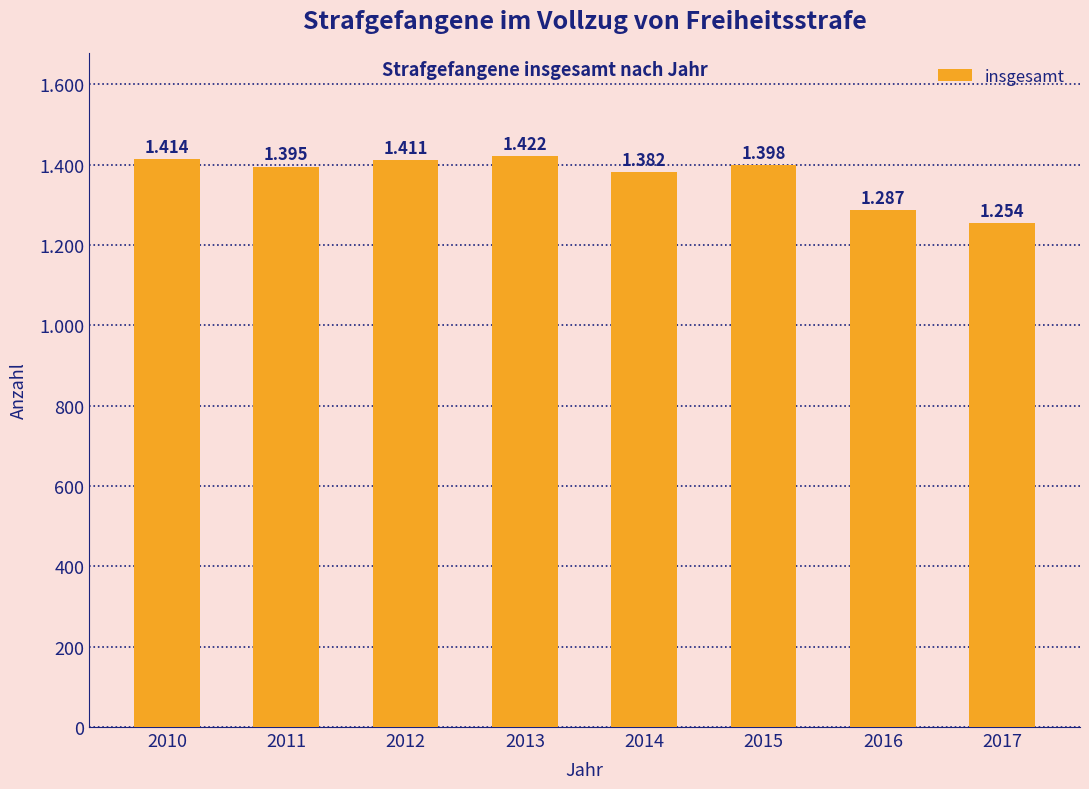

What is the difference between the maximum and minimum values?

168